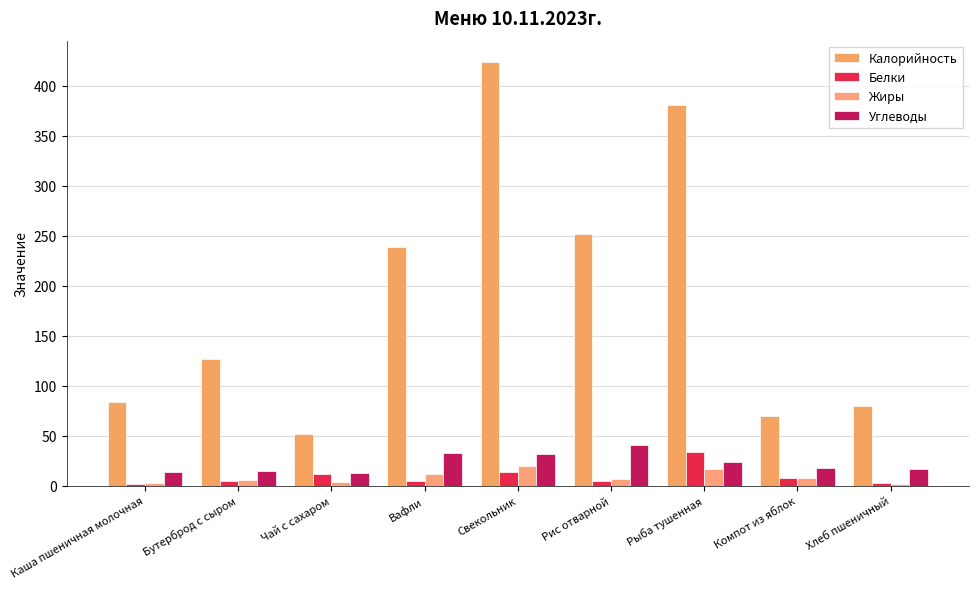

What is the approximate value of Белки at Хлеб пшеничный?

2.8